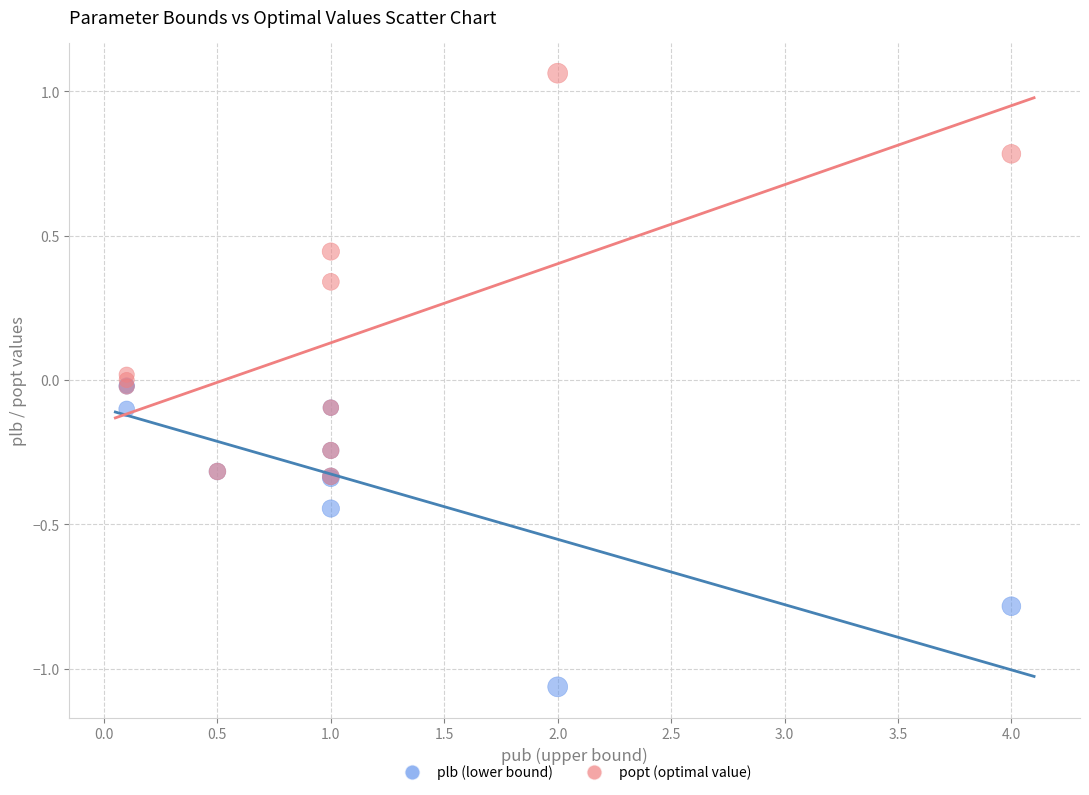

Which series contains the highest Y value?

popt (optimal value)